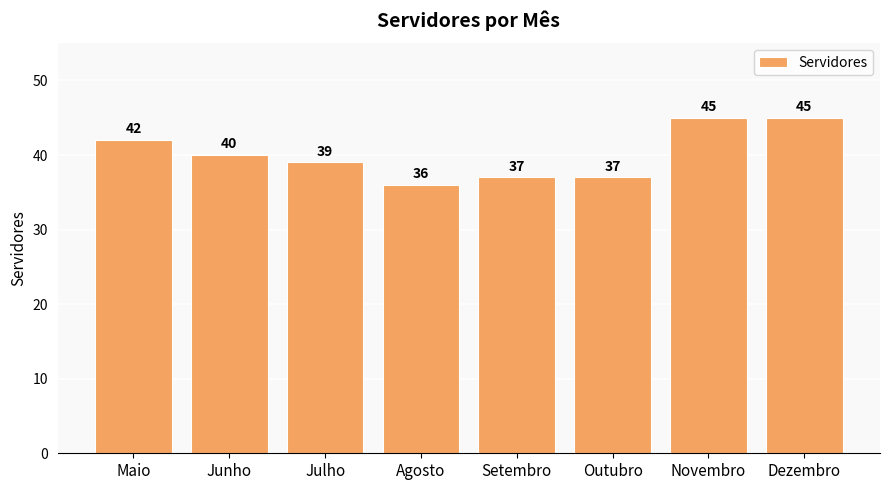

Is it true that the value at Novembro is 45?

True